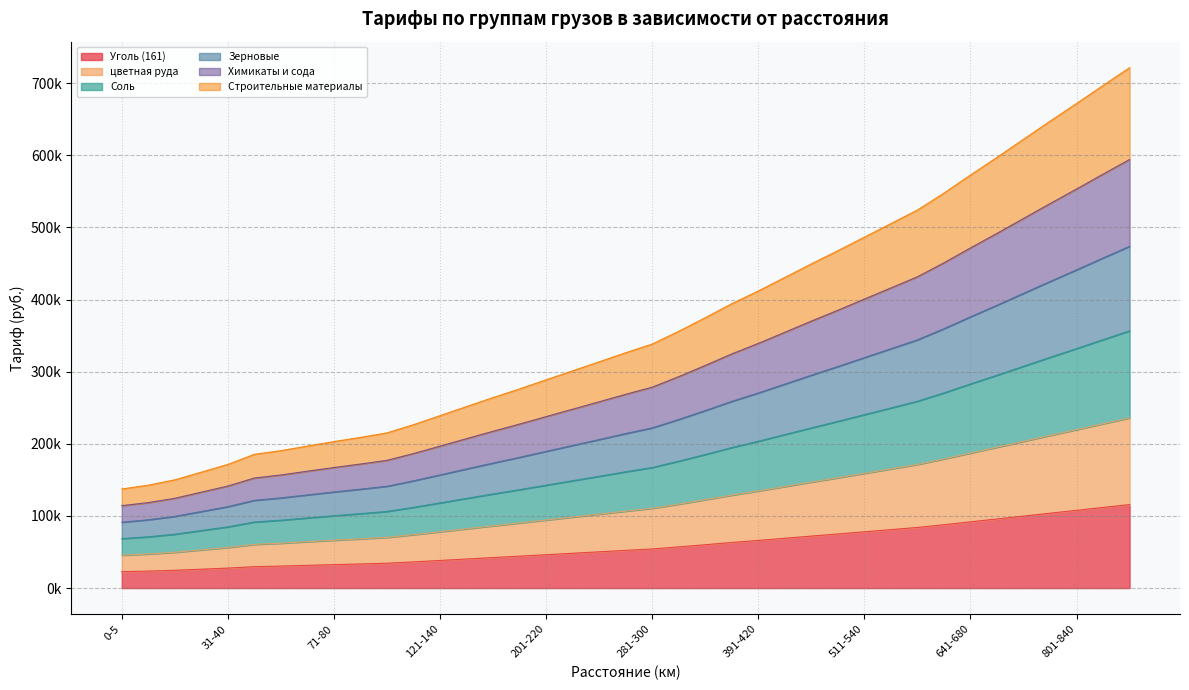

At which category is the sum across all series the highest?

881-920